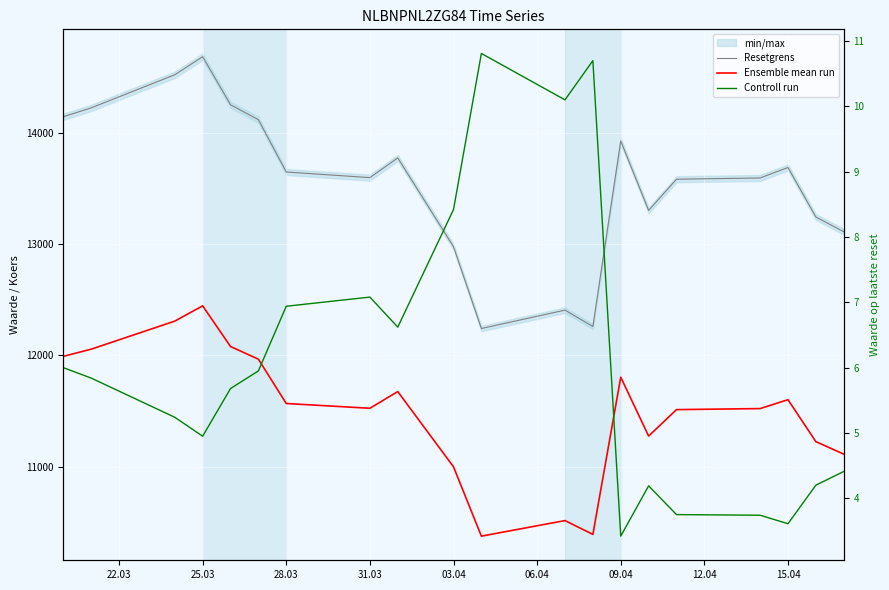

Rank the series by their maximum value, from highest to lowest.

Resetgrens, Ensemble mean run, Controll run